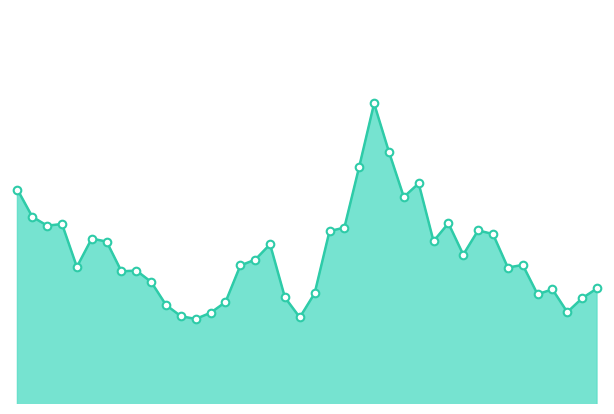

Is this an area chart (filled region under the line)?

Yes